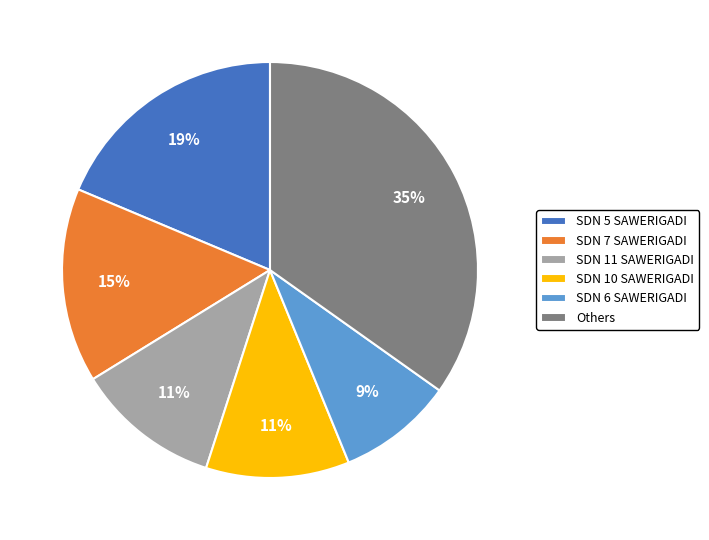

True or false: SDN 7 SAWERIGADI accounts for 15% of the total.

True